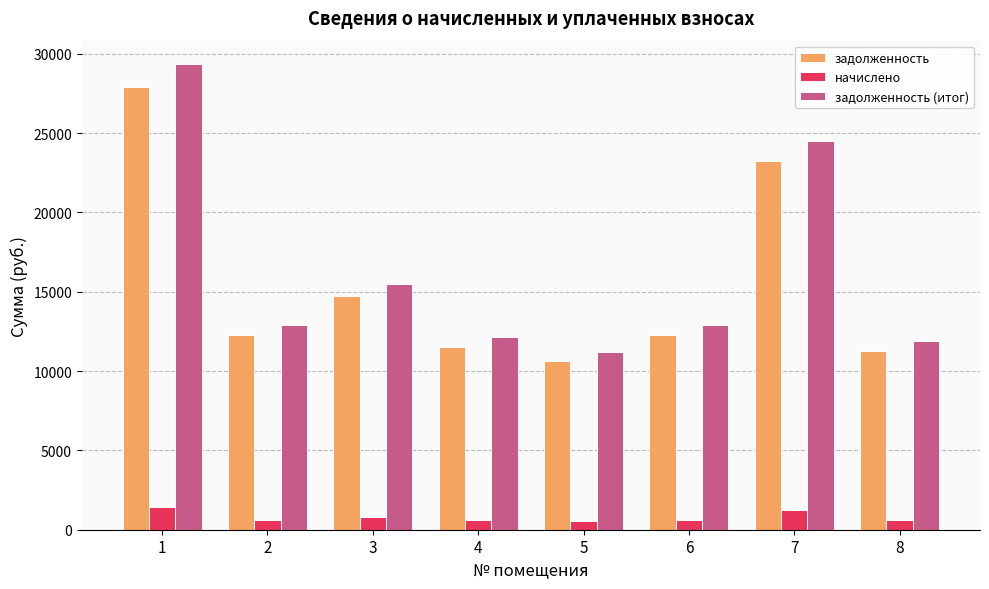

At 3, list the series in order from smallest to largest.

начислено, задолженность, задолженность (итог)